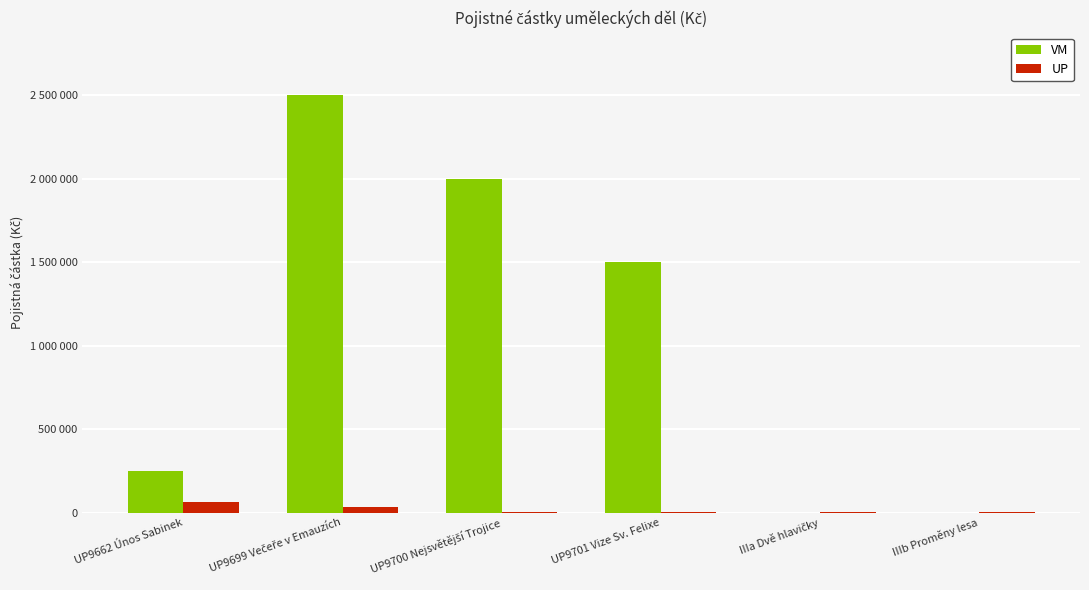

Rank the series by their average value, from highest to lowest.

VM, UP